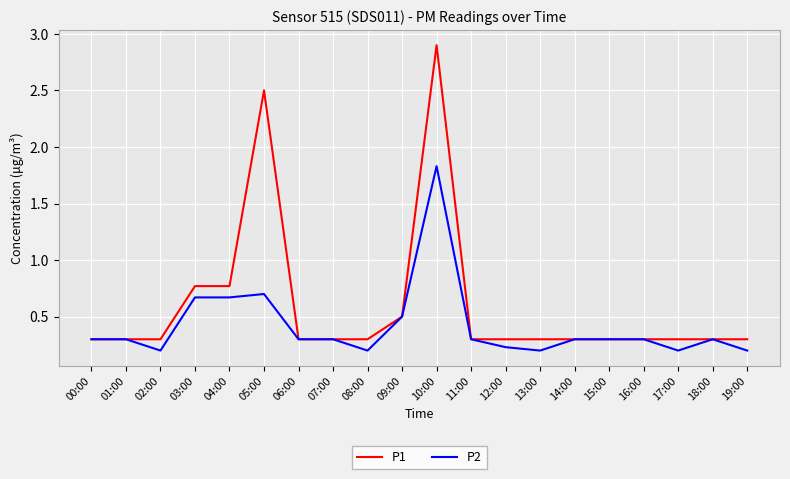

Rank the series by their maximum value, from highest to lowest.

P1, P2